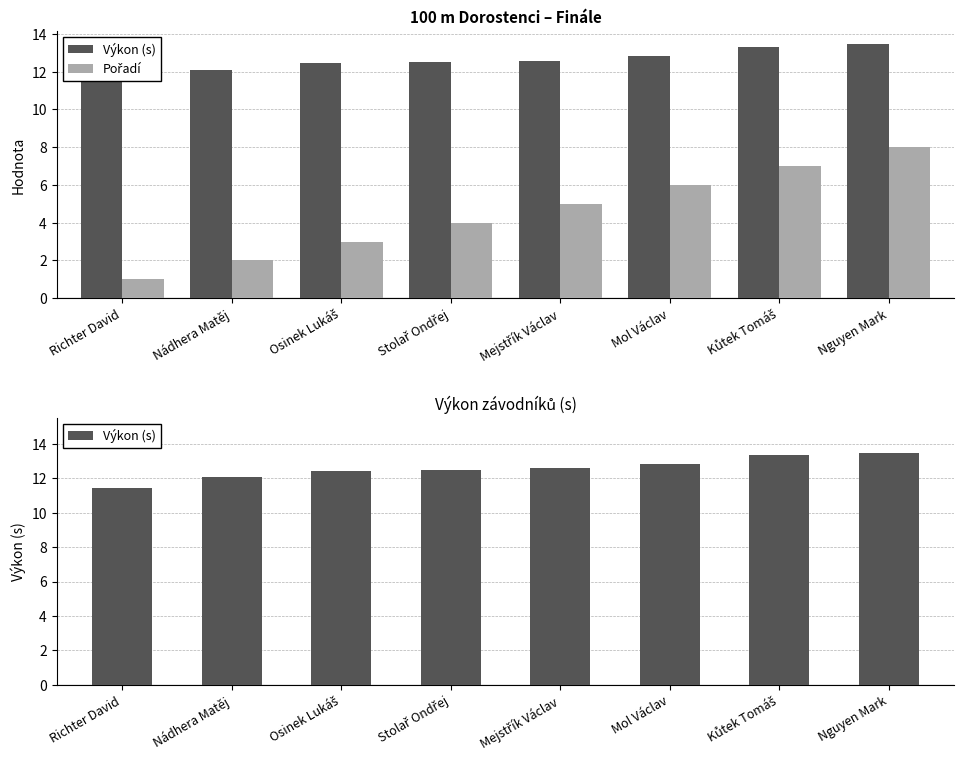

At which label does Výkon (s) first exceed 12?

Nádhera Matěj